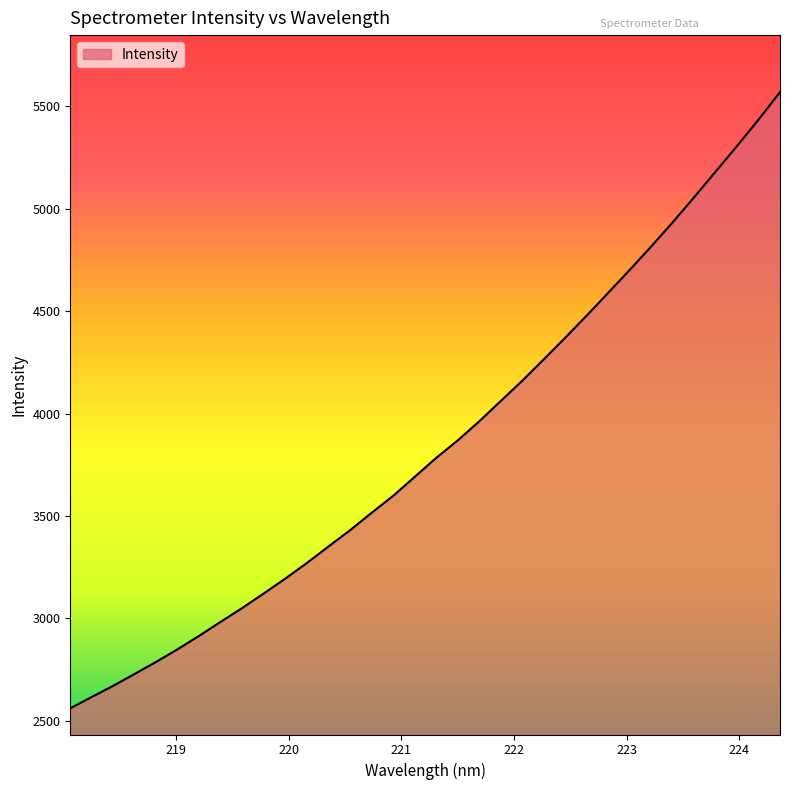

What is the maximum value shown in the chart?

5569.1